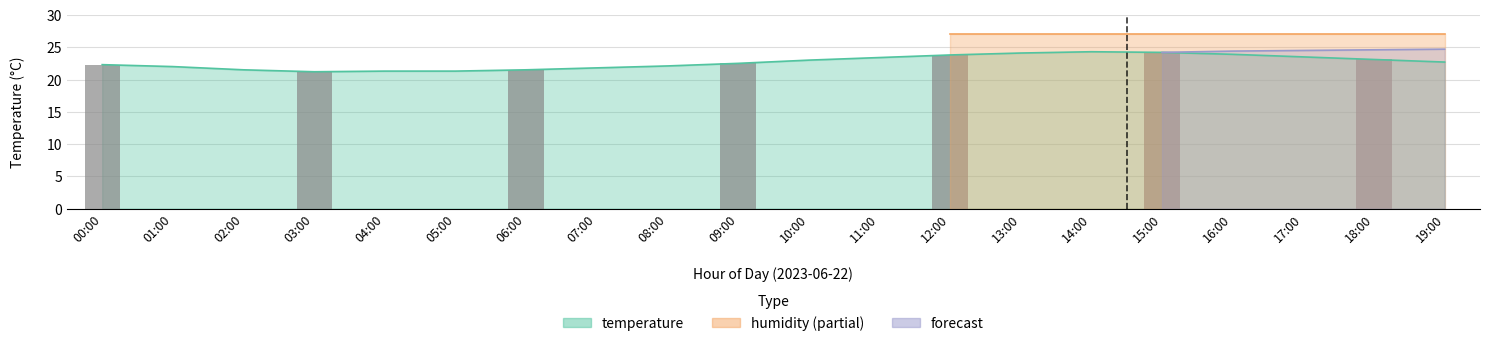

Does the chart contain stacked bars?

No